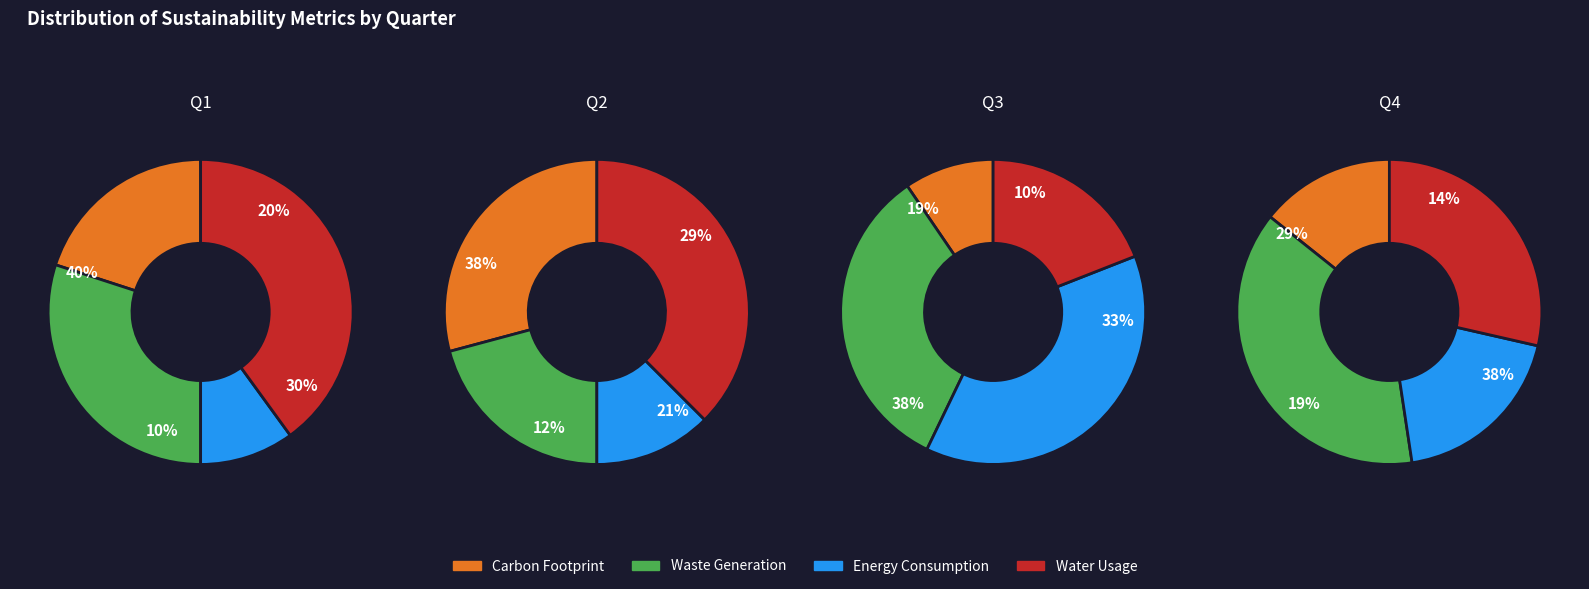

True or false: 1 accounts for 29% of the total.

True